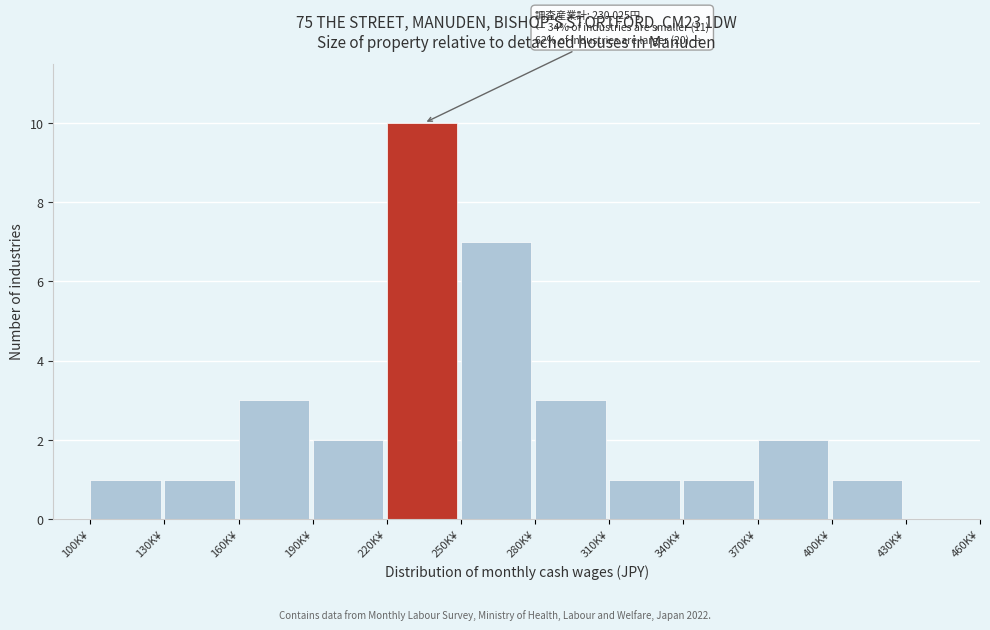

Reading left to right, what are all the values shown in this chart?

100K¥=1	130K¥=1	160K¥=3	190K¥=2	220K¥=10	250K¥=7	280K¥=3	310K¥=1	340K¥=1	370K¥=2	400K¥=1	430K¥=0